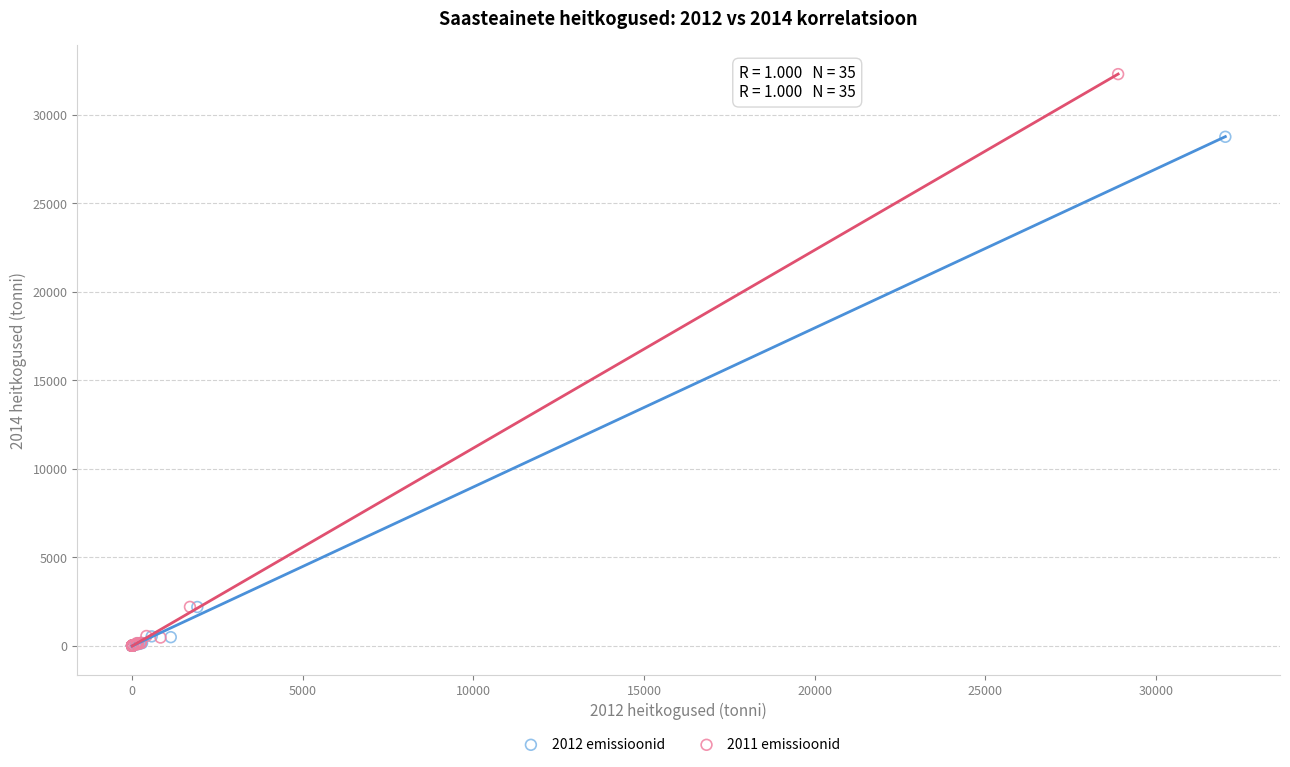

Which series has the widest spread of Y values?

2011 emissioonid